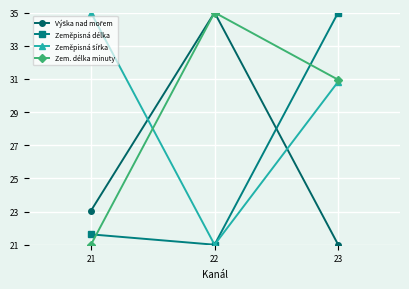

What is the total value across all series at 23?

117.8